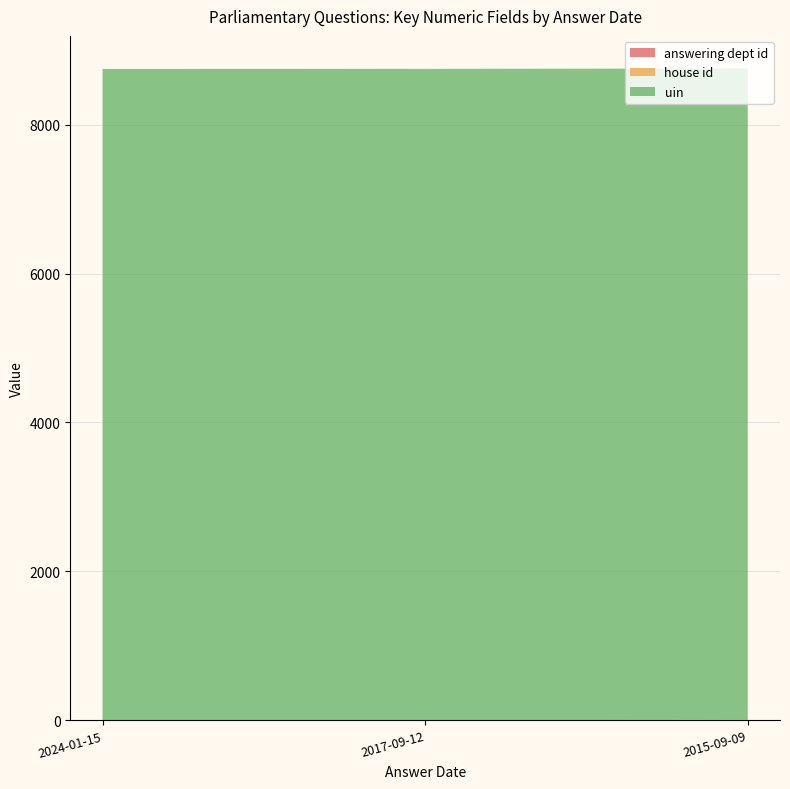

Reading right to left, list all the values displayed in this chart.

answering dept id: 7	2	1
house id: 1	1	1
uin: 8745	8745	8745